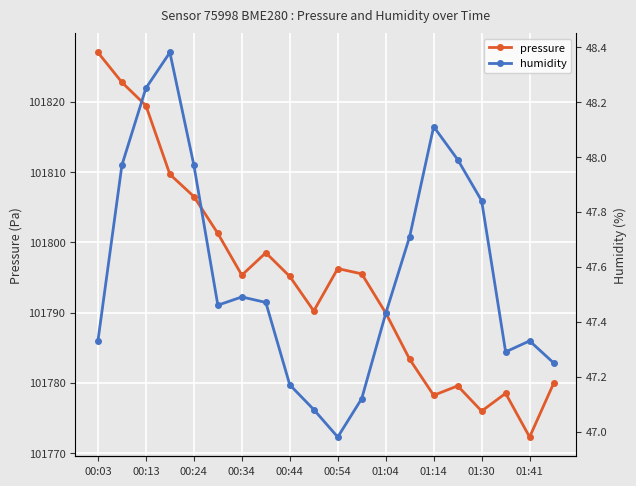

True or false: humidity and pressure cross at least once.

False